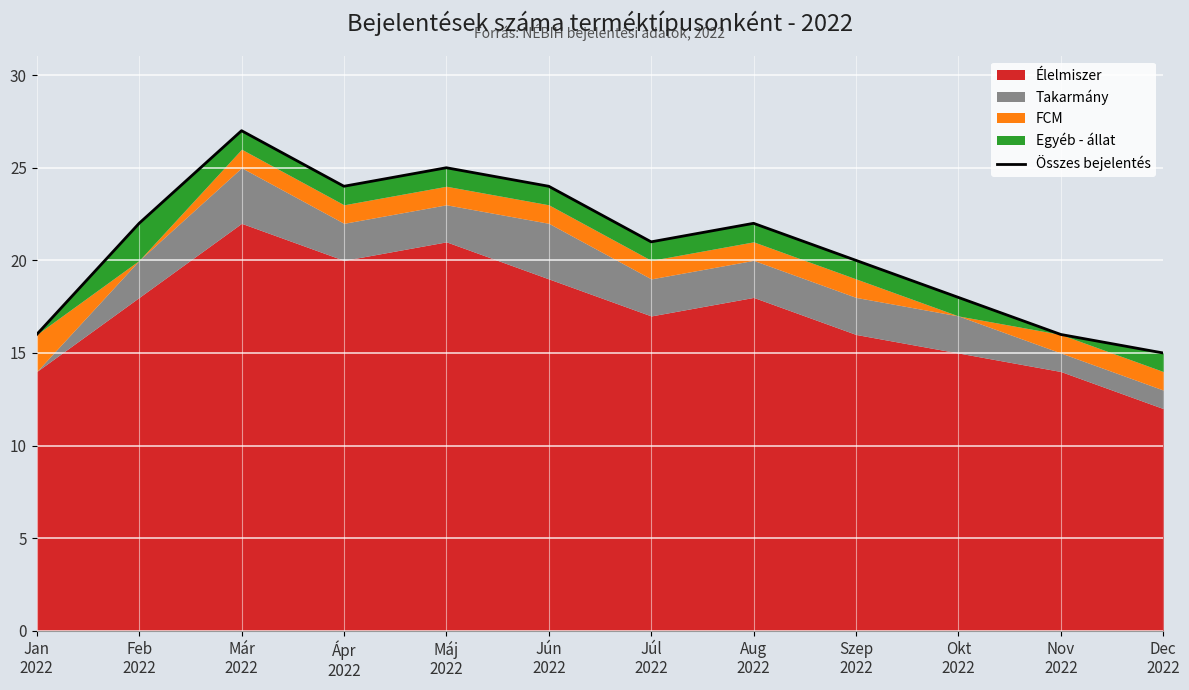

Rank the categories by value from lowest to highest.

Dec
2022, Jan
2022, Nov
2022, Okt
2022, Szep
2022, Júl
2022, Feb
2022, Aug
2022, Ápr
2022, Jún
2022, Máj
2022, Már
2022